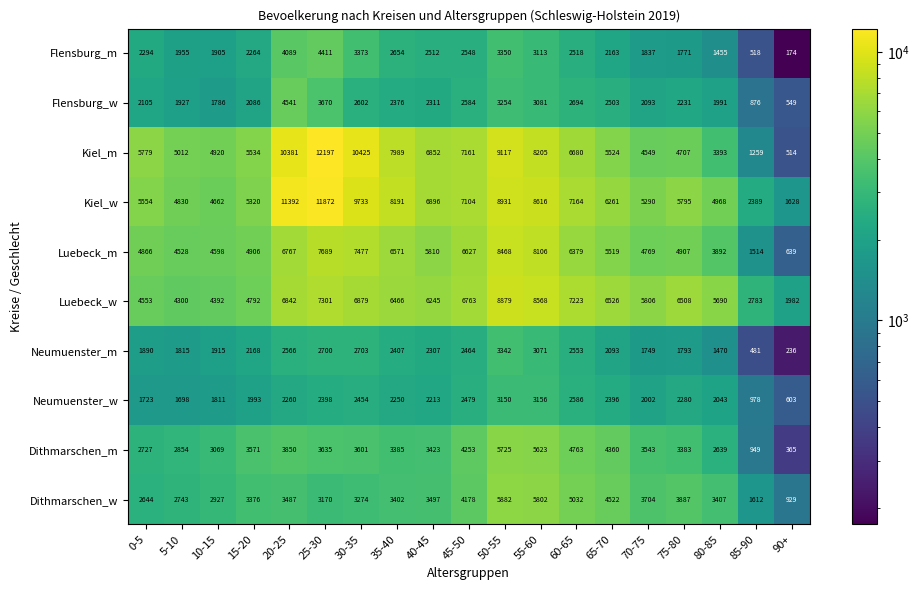

What is the difference between the Luebeck_m values at 0-5 and 15-20?

40